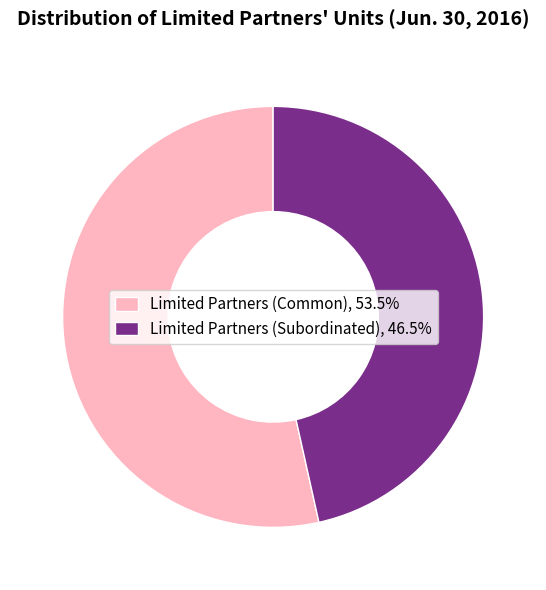

Is the sum of Limited Partners (Common), 53.5% and Limited Partners (Subordinated), 46.5% greater than half?

Yes